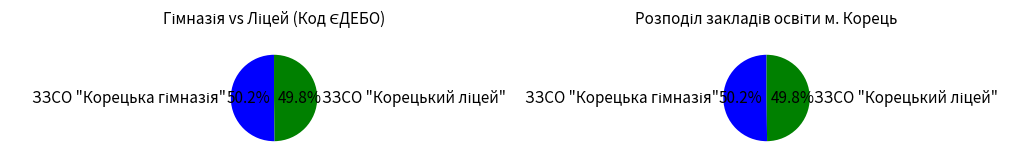

Is ЗЗСО "Корецький ліцей" the majority of the pie?

No